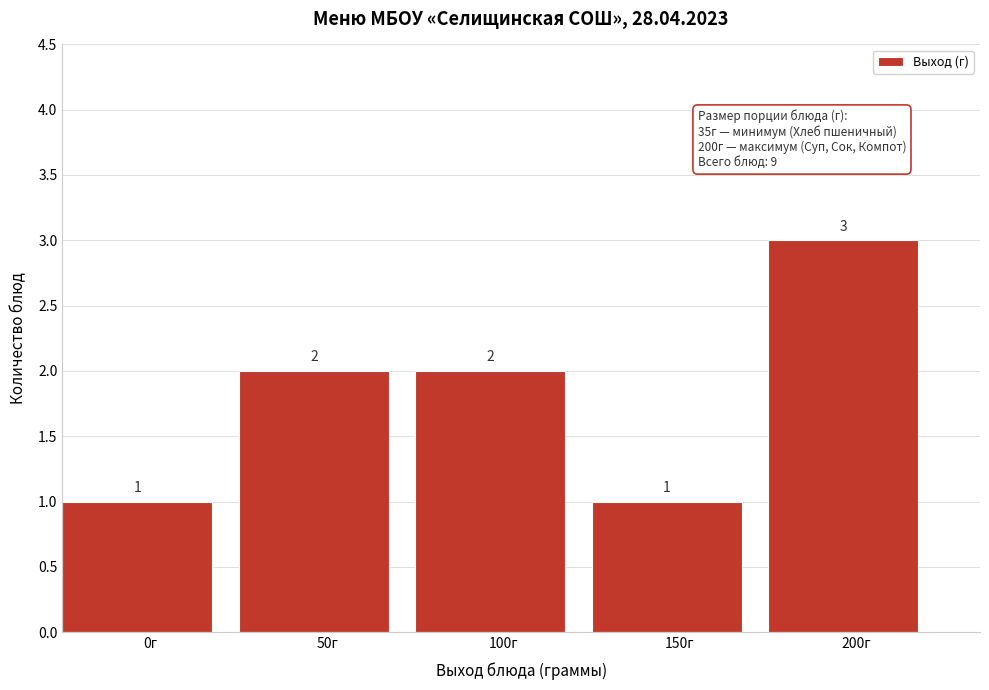

Reading right to left, what are all the values shown in this chart?

3	1	2	2	1